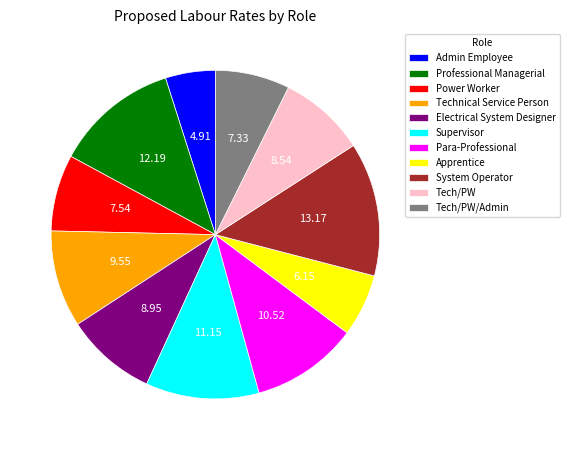

Which category has the biggest portion of the pie?

System Operator